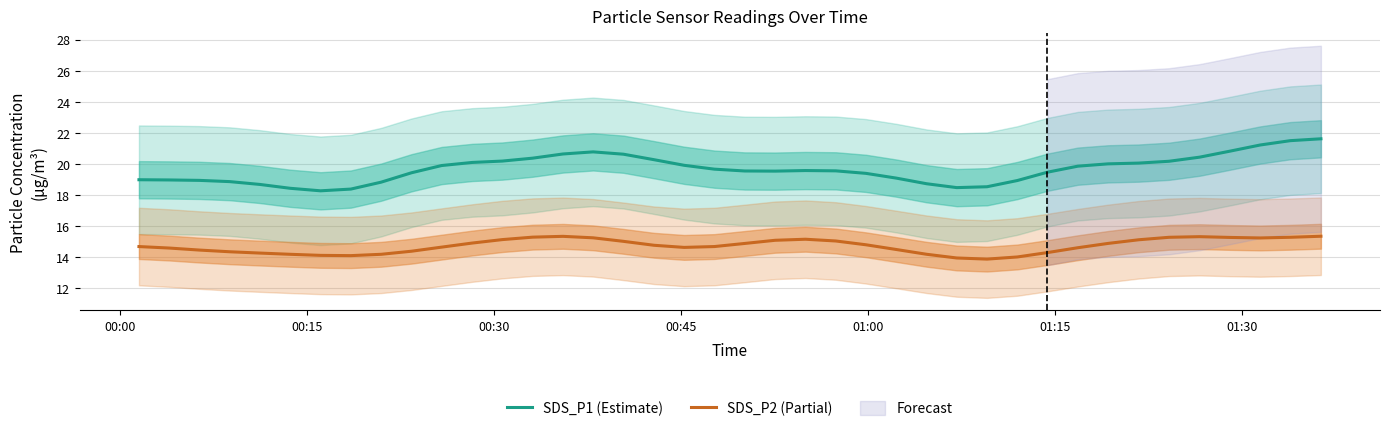

Which series has the largest total across all categories?

SDS_P1 (Estimate)